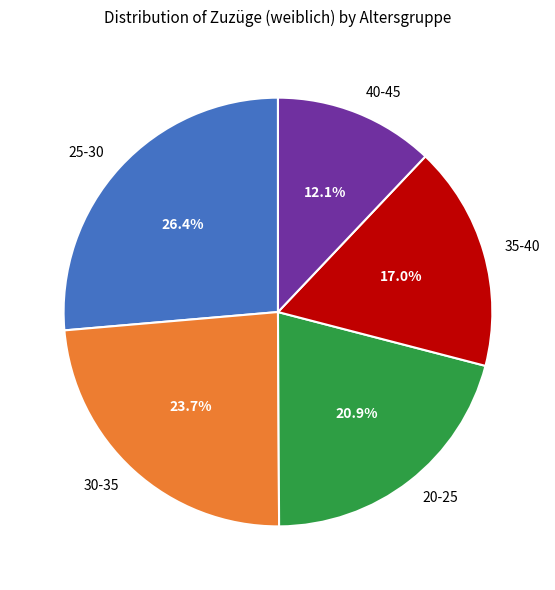

Rank the categories by value from highest to lowest.

25-30, 30-35, 20-25, 35-40, 40-45